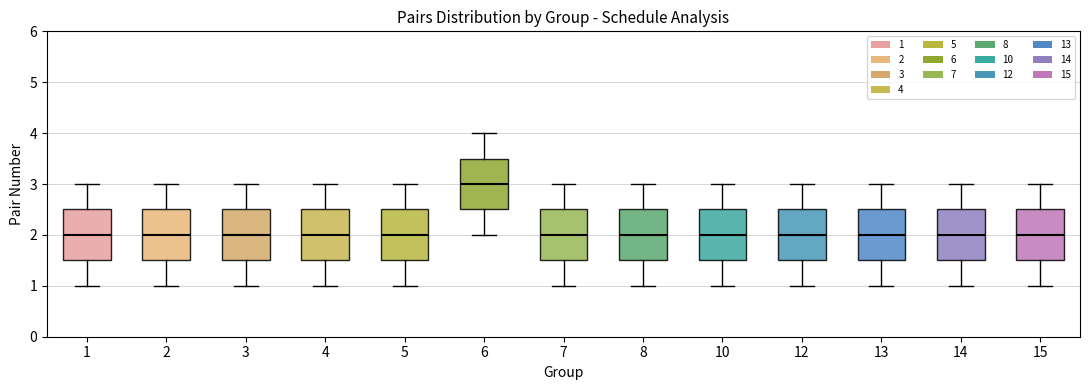

Which box's median line is the highest?

6